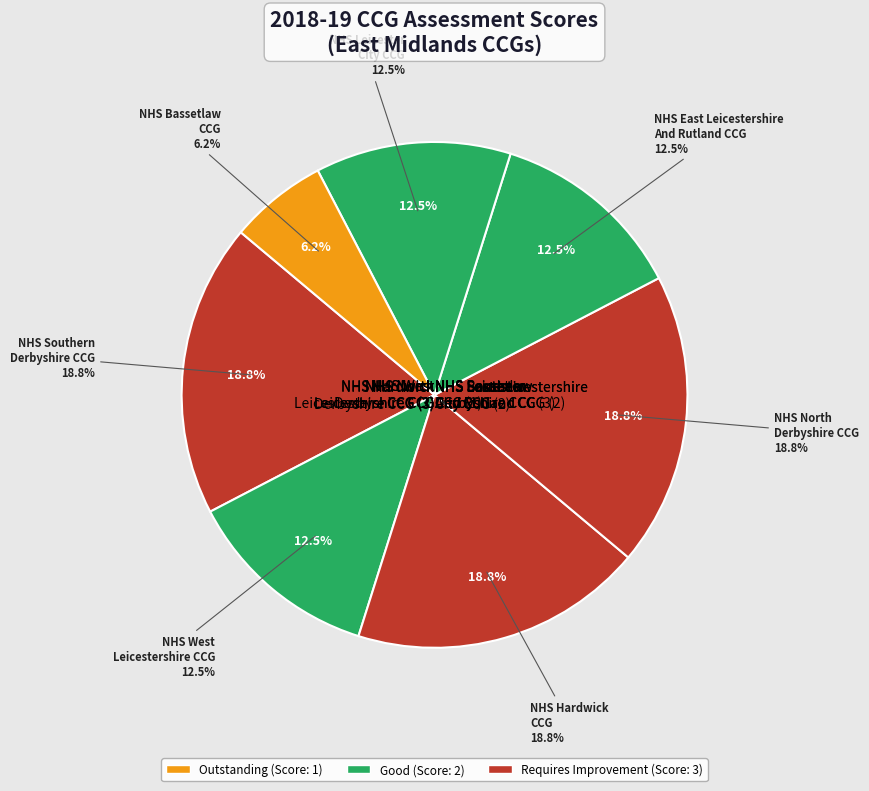

Is it true that NHS Southern
Derbyshire CCG is 19% of the pie?

True